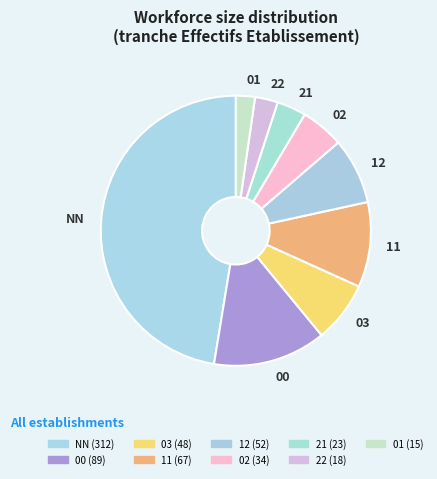

Which has a higher value, 03 or NN?

NN